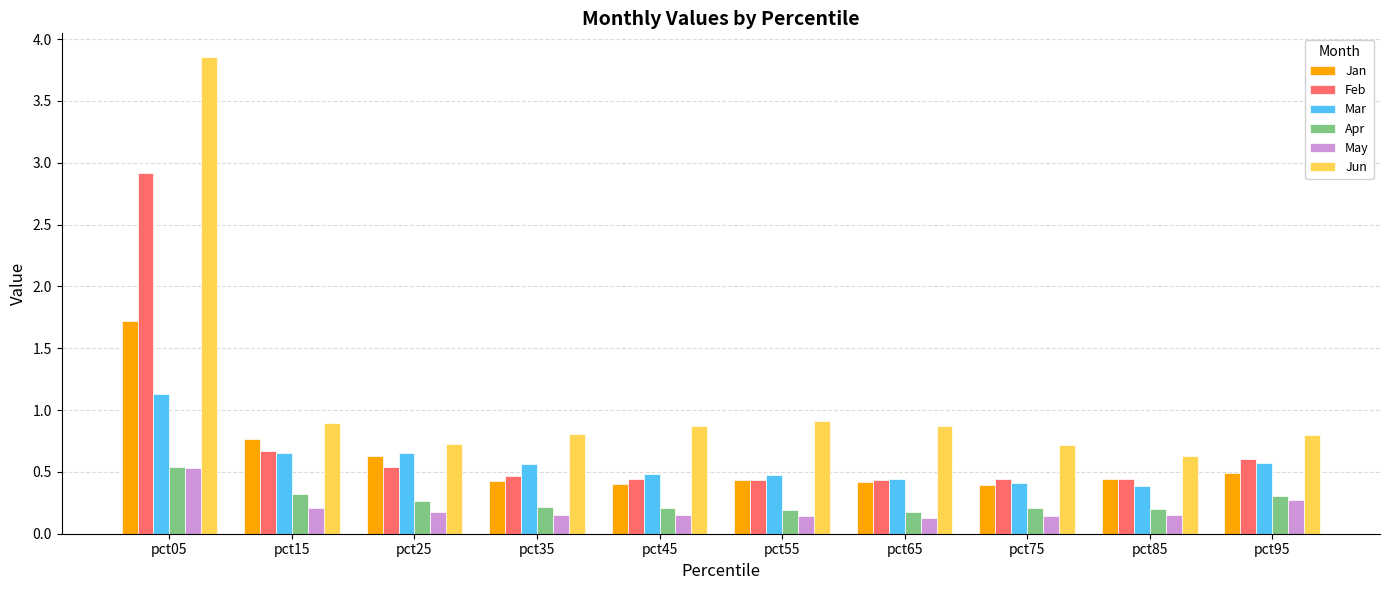

What is the total value across all series at pct35?

2.6